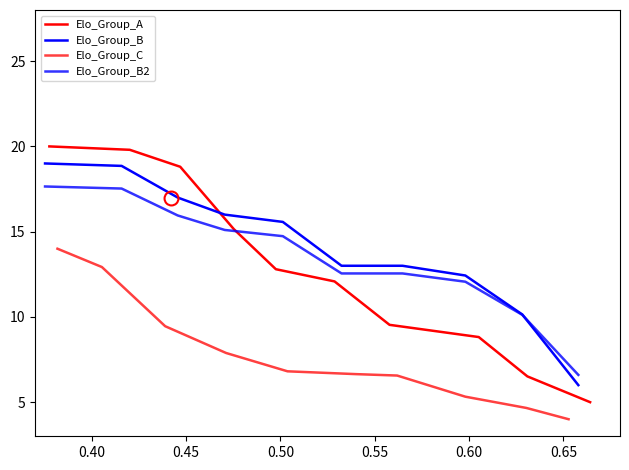

What is the difference between the maximum and second lowest values in the Elo_Group_A series?

13.5